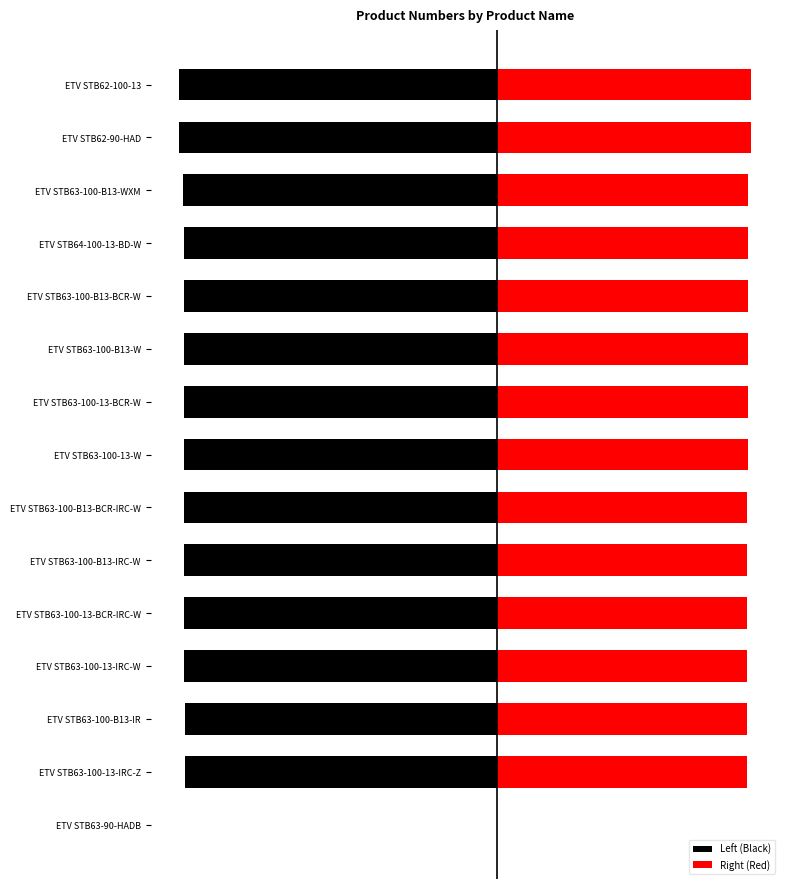

Which series has the largest range (max minus min)?

Left (Black)